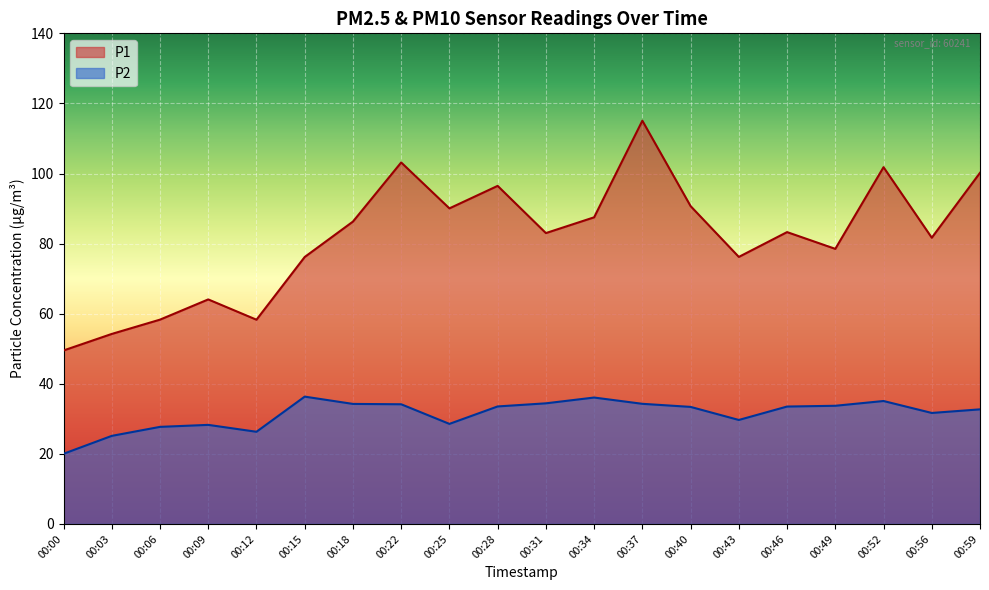

Reading left to right, extract all data points from this chart.

P1: 49.5	54.2	58.3	64.1	58.3	76.2	86.3	103.2	90.0	96.5	83.0	87.5	115.1	90.7	76.2	83.3	78.5	101.8	81.7	100.2
P2: 20.0	25.1	27.7	28.3	26.3	36.3	34.2	34.1	28.6	33.5	34.4	36.1	34.3	33.4	29.7	33.5	33.7	35.1	31.7	32.7